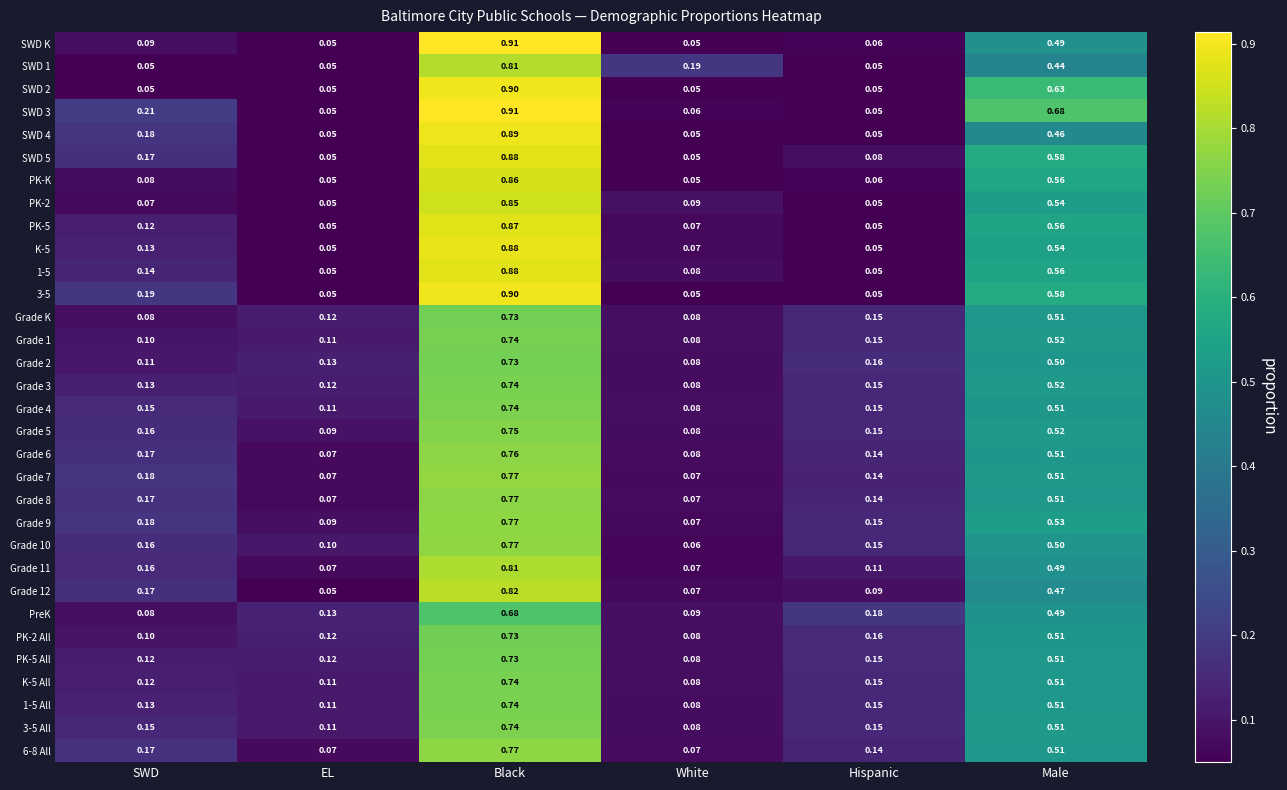

What is the greatest value displayed?

0.9